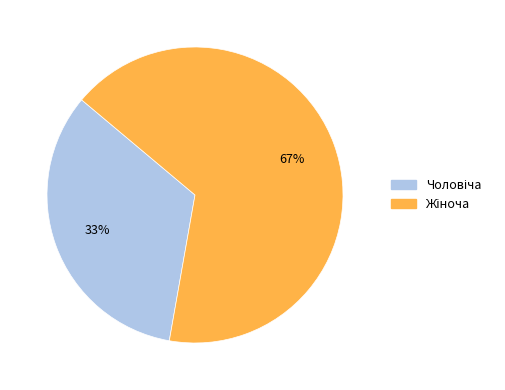

Is there any slice that represents more than half of the pie?

Yes